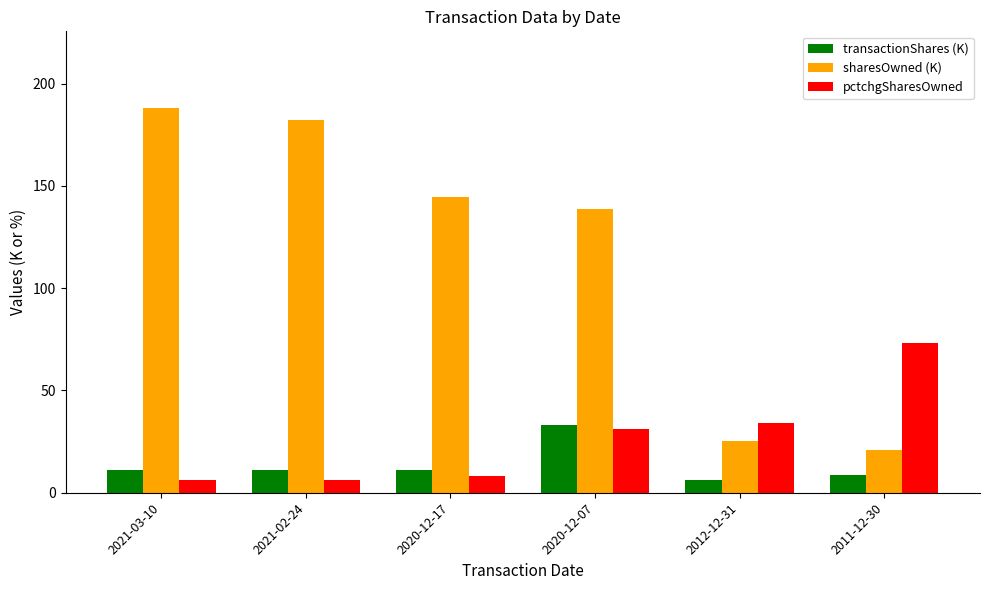

True or false: transactionShares (K) has a value of 4.2 at 2021-03-10.

False